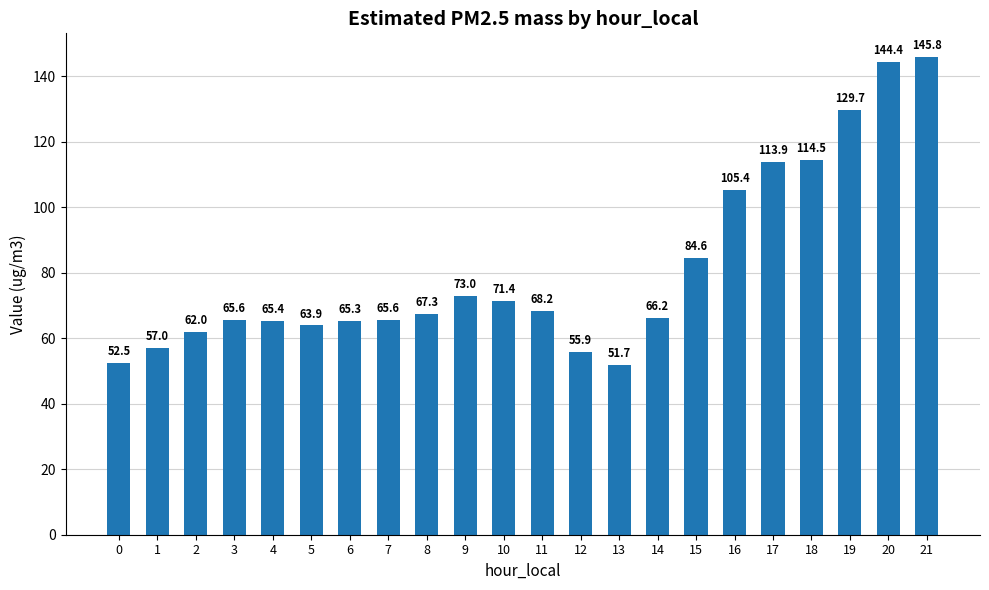

Approximately how many times larger is the value at 6 compared to 13?

1.3